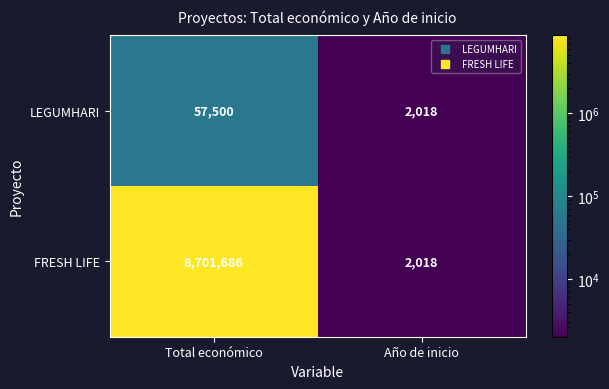

What value does the LEGUMHARI series have at Año de inicio?

2018